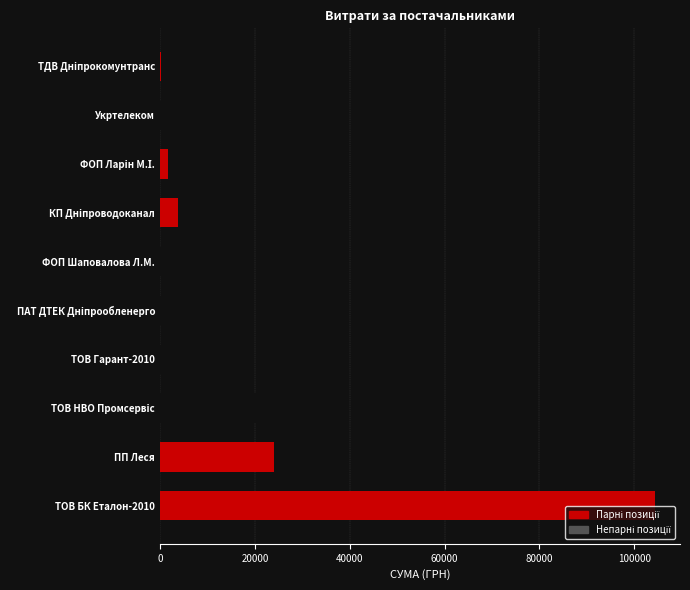

What is the sum of all values?

198794.0